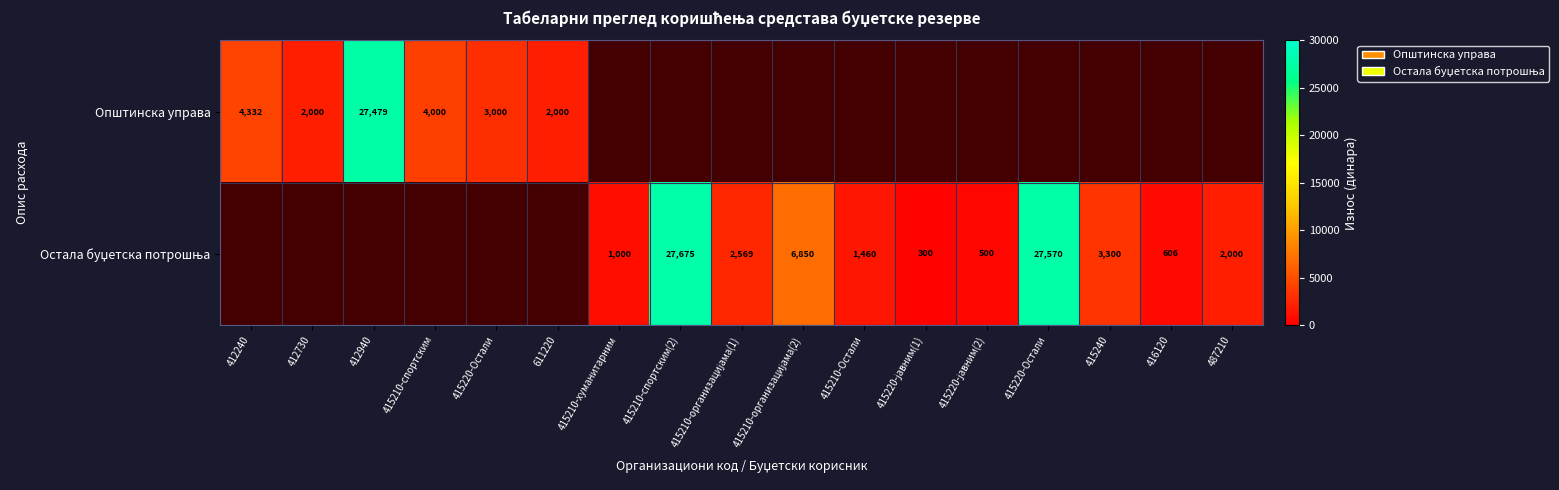

Rank the categories by Општинска управа value from highest to lowest.

412940, 412240, 415210-спортским, 415220-Остали, 611220, 415210-хуманитарним, 415210-спортским(2), 415210-организацијама(1), 415210-организацијама(2), 415210-Остали, 415220-јавним(1), 415220-јавним(2), 415220-Остали, 415240, 416120, 487210, 412730